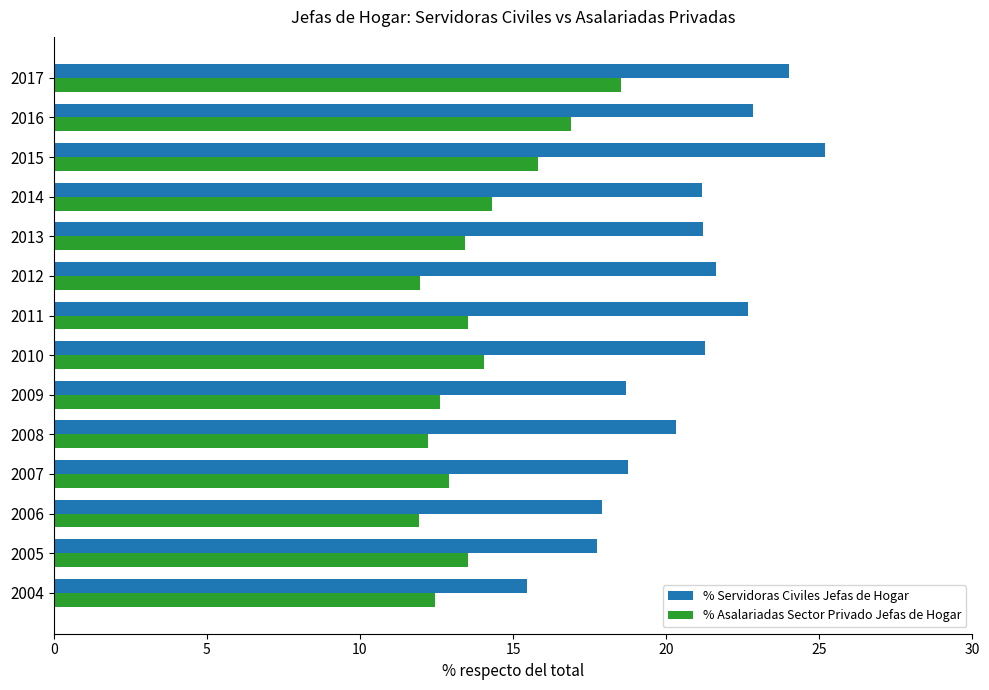

How many distinct data groups are displayed?

2